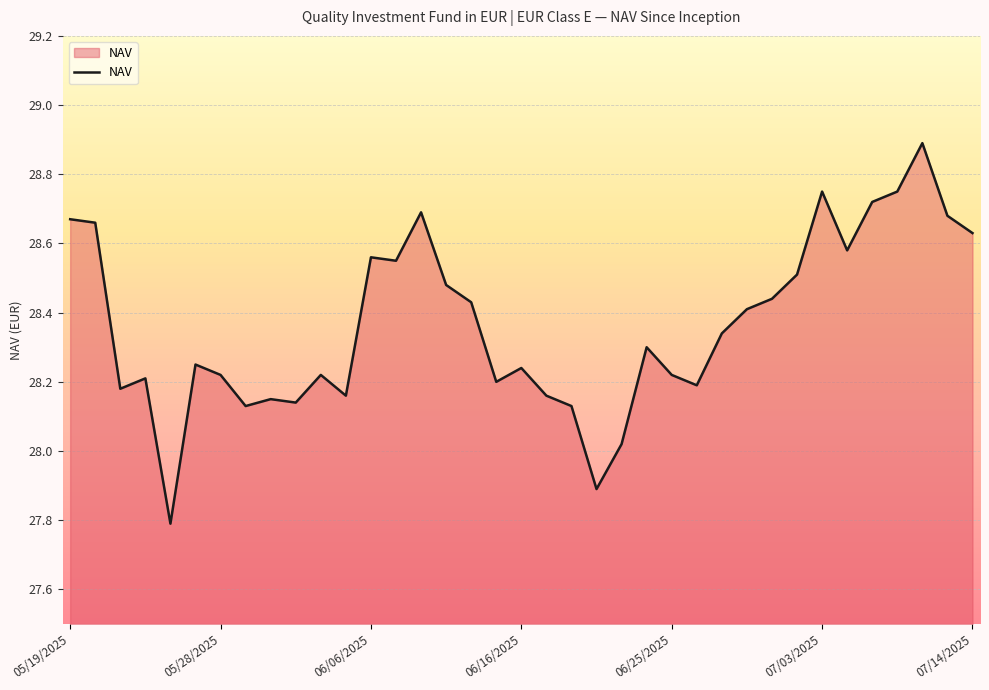

What is the difference between the maximum and second lowest values?

1.0